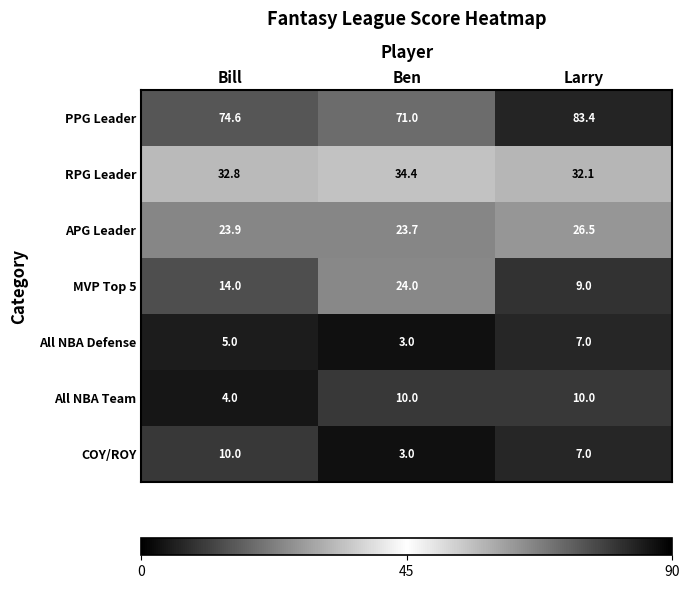

Reading left to right, what are all the values shown in this chart?

PPG Leader: 74.6	71.0	83.4
RPG Leader: 32.8	34.4	32.1
APG Leader: 23.9	23.7	26.5
MVP Top 5: 14.0	24.0	9.0
All NBA Defense: 5.0	3.0	7.0
All NBA Team: 4.0	10.0	10.0
COY/ROY: 10.0	3.0	7.0